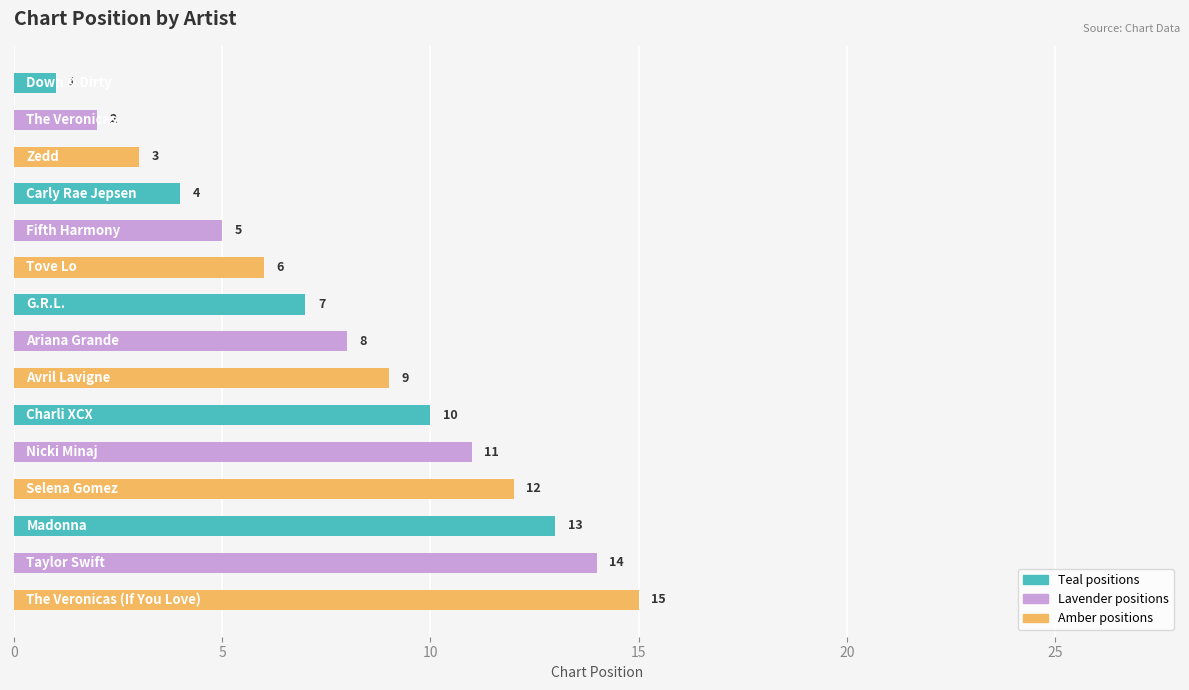

What is the value of the 6th bar from the top?

6